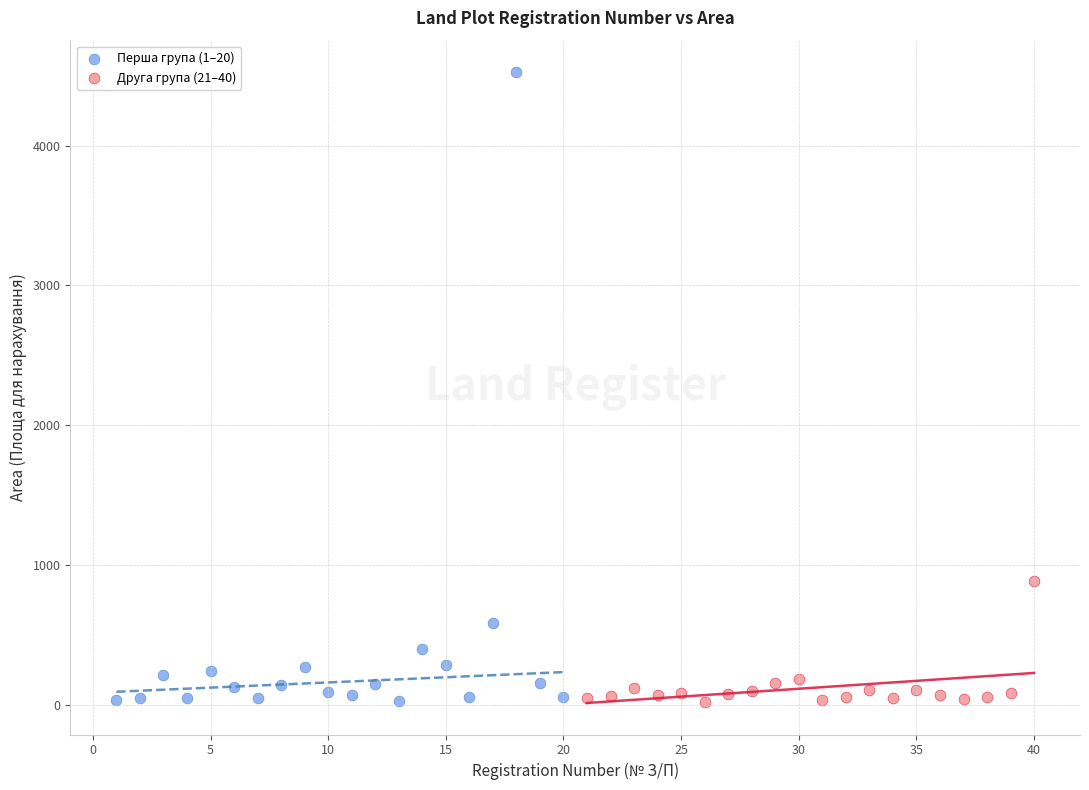

Which series reaches the maximum Y coordinate?

Перша група (1–20)